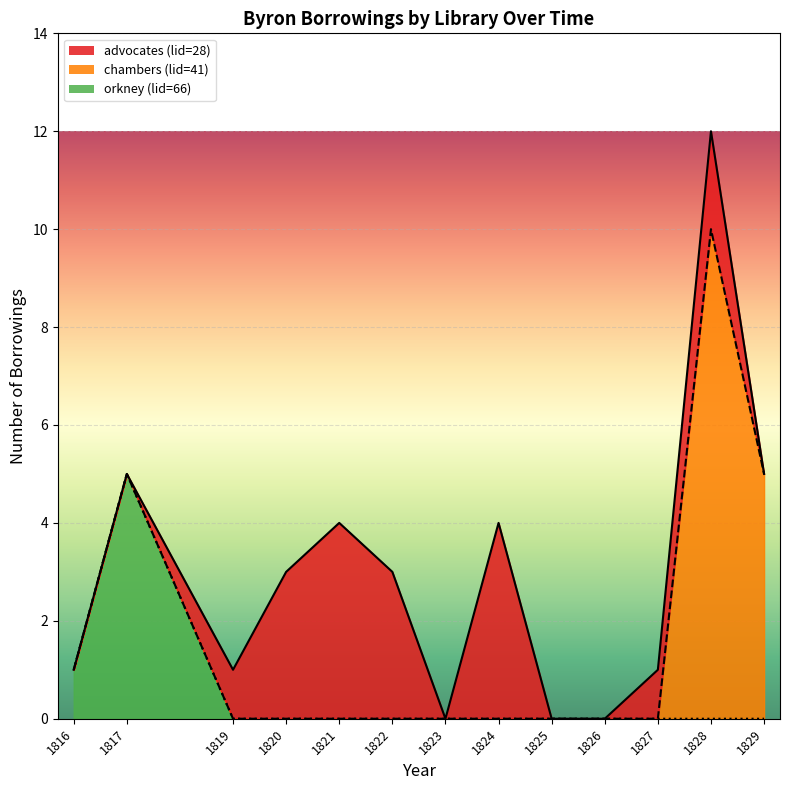

What is the value of the chambers (line) point at the 2nd from the left?

5